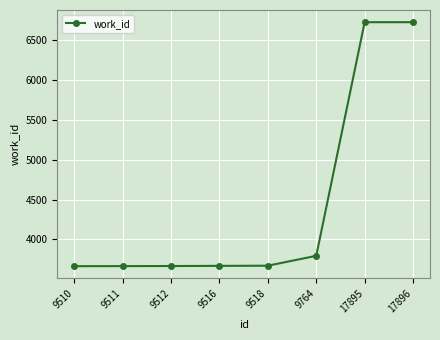

What is the greatest value displayed?

6726